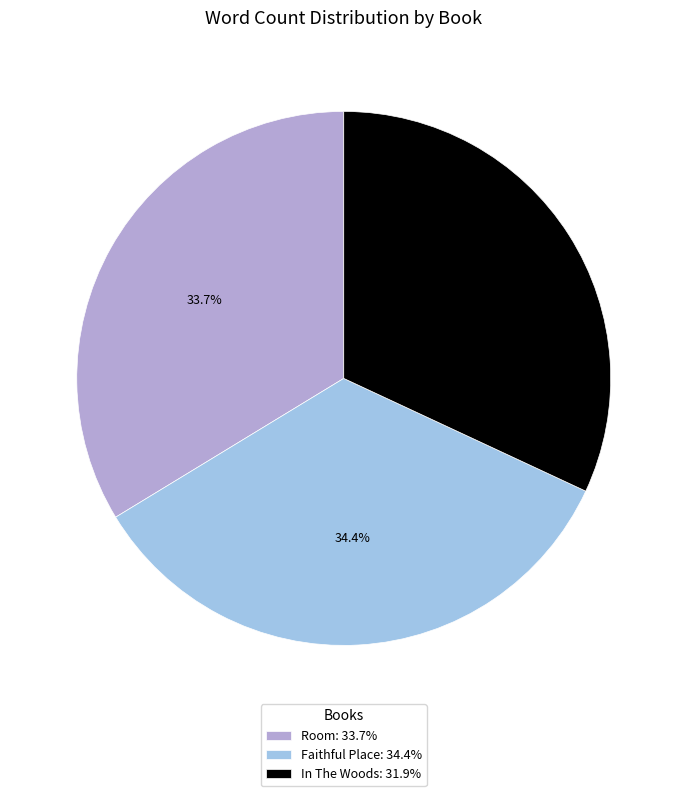

What percentage is the Room slice, to the nearest percent?

34%